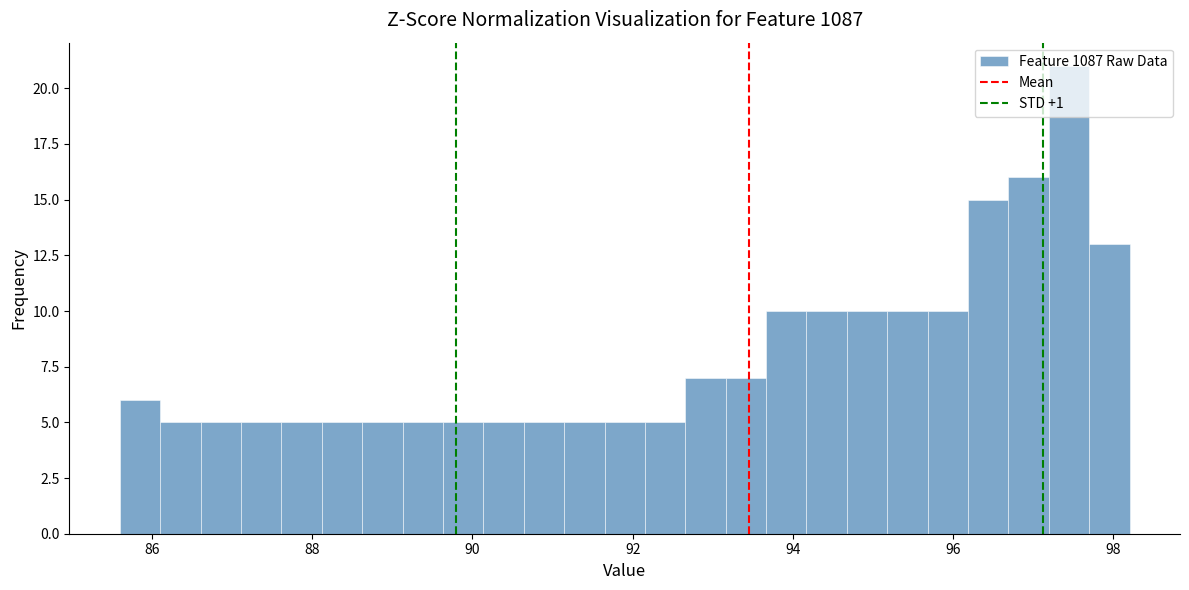

Around what value on the x-axis is the tallest bar? Give the approximate position of its centre, as read against the axis.

97.4